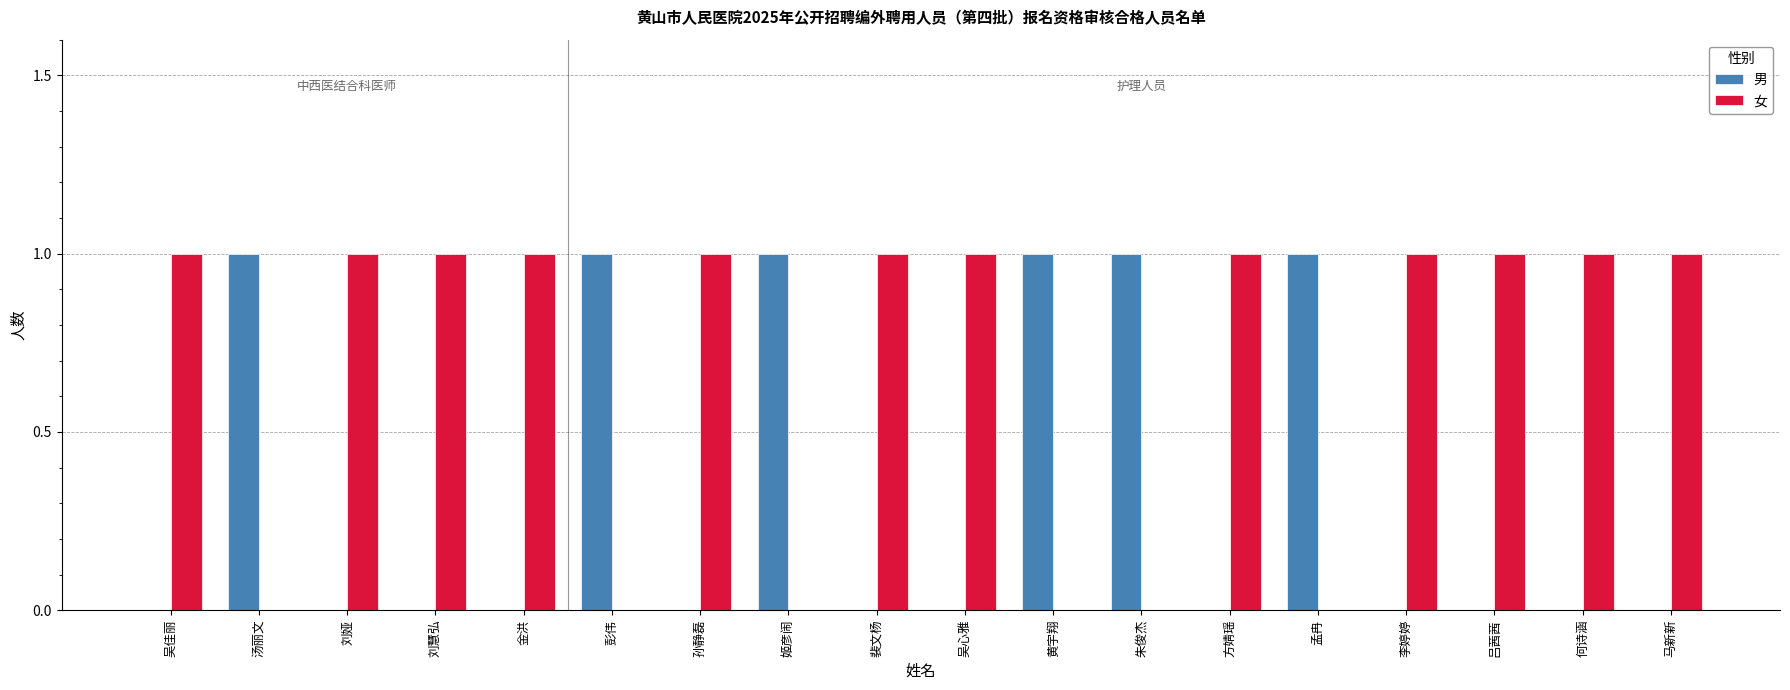

What is the sum of all 女 values?

12